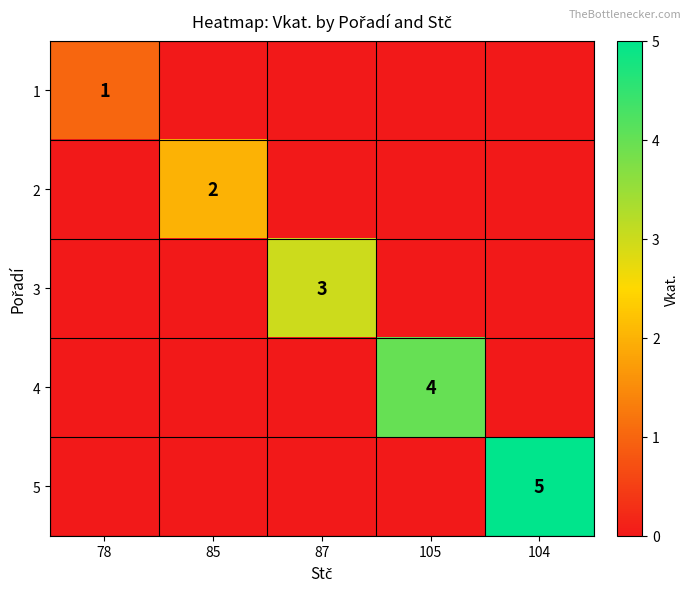

The 4 series shows 4 at 105. True or false?

True